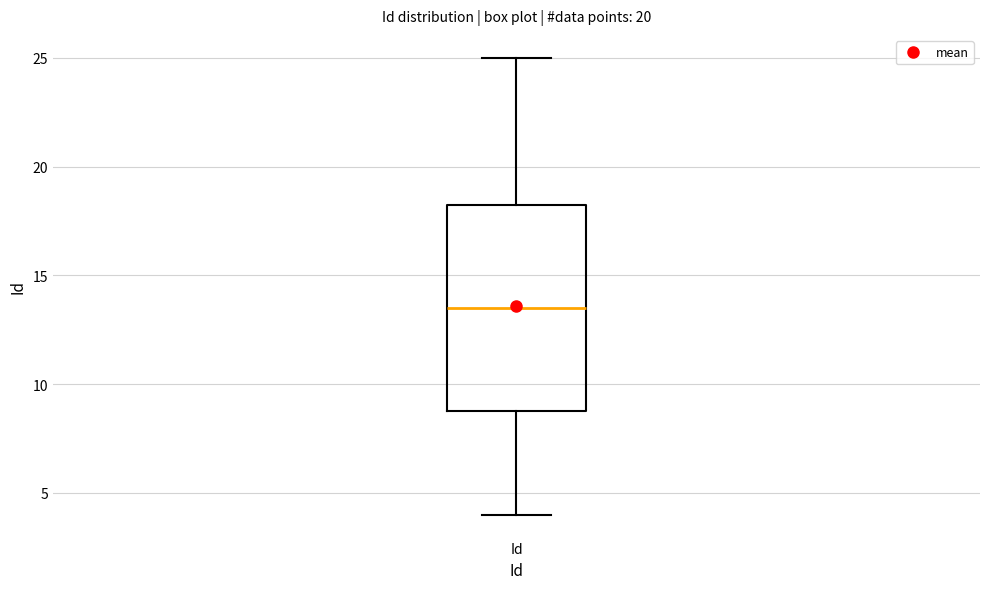

Where does the upper whisker of the box for Id end on the y-axis? The values are not printed on the chart, so give them approximately, as read against the axis.

25.0